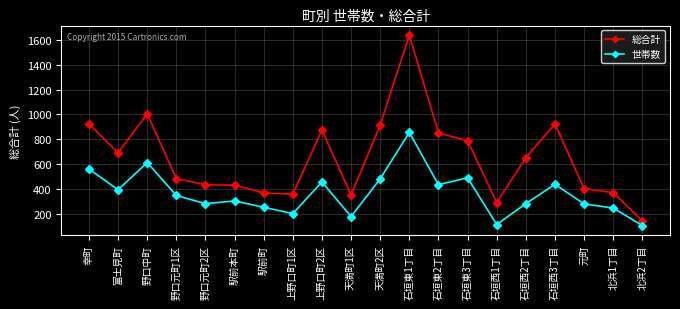

At which label does 総合計 reach its minimum?

北浜2丁目